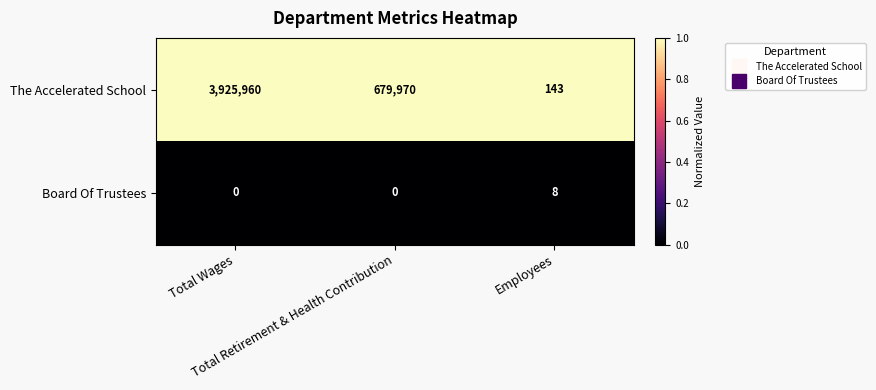

At how many categories does at least one series exceed 0?

3